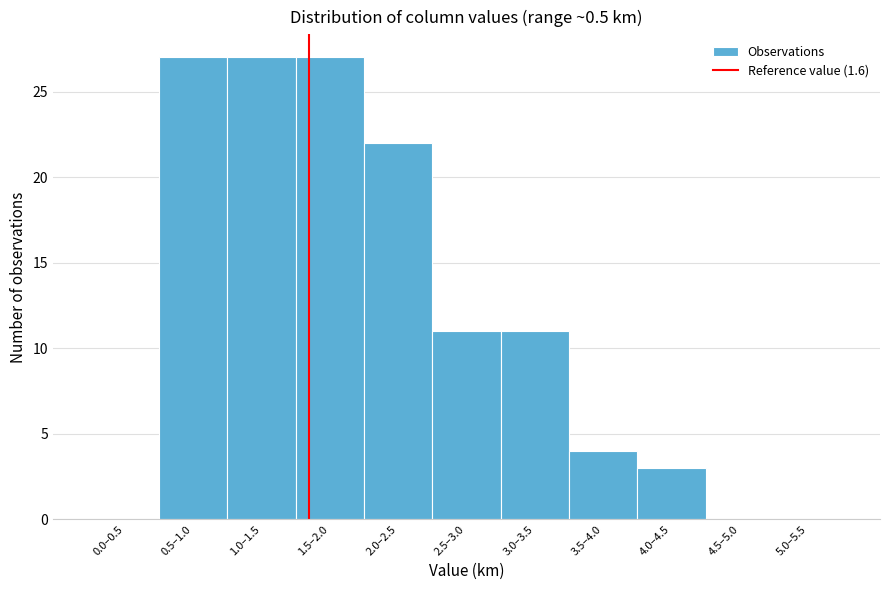

Reading right to left, what are all the values shown in this chart?

5.0–5.5=0	4.5–5.0=0	4.0–4.5=3	3.5–4.0=4	3.0–3.5=11	2.5–3.0=11	2.0–2.5=22	1.5–2.0=27	1.0–1.5=27	0.5–1.0=27	0.0–0.5=0